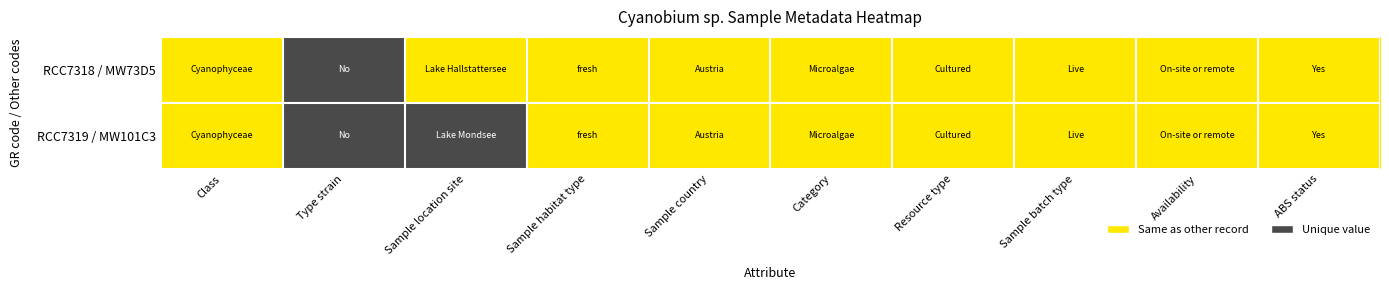

What is the greatest value displayed?

1